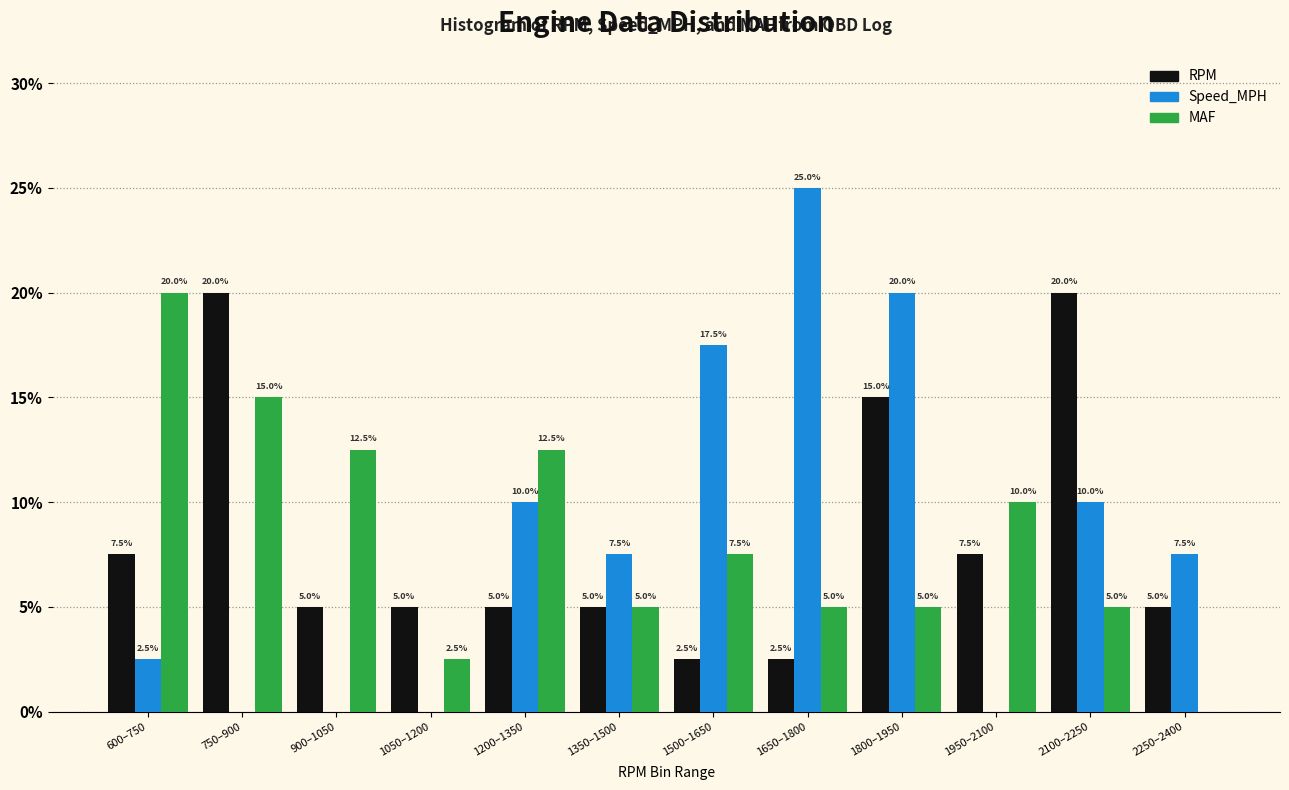

Reading left to right, extract all data points from this chart.

RPM: 600–750=7.5	750–900=20.0	900–1050=5.0	1050–1200=5.0	1200–1350=5.0	1350–1500=5.0	1500–1650=2.5	1650–1800=2.5	1800–1950=15.0	1950–2100=7.5	2100–2250=20.0	2250–2400=5.0
Speed_MPH: 600–750=2.5	750–900=0.0	900–1050=0.0	1050–1200=0.0	1200–1350=10.0	1350–1500=7.5	1500–1650=17.5	1650–1800=25.0	1800–1950=20.0	1950–2100=0.0	2100–2250=10.0	2250–2400=7.5
MAF: 600–750=20.0	750–900=15.0	900–1050=12.5	1050–1200=2.5	1200–1350=12.5	1350–1500=5.0	1500–1650=7.5	1650–1800=5.0	1800–1950=5.0	1950–2100=10.0	2100–2250=5.0	2250–2400=0.0